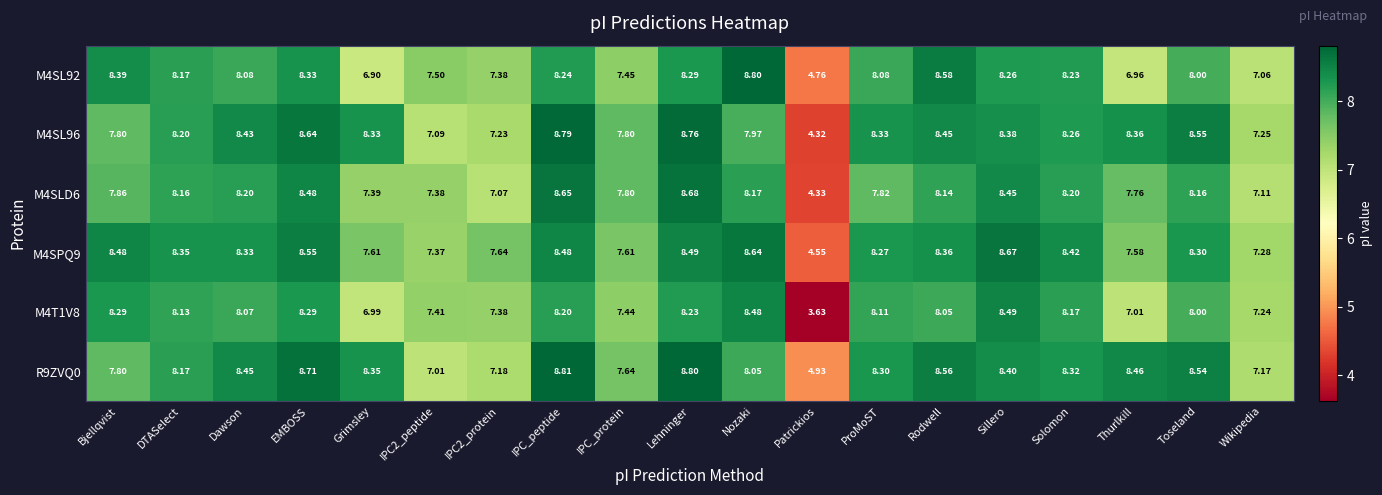

At which category is the sum across all series the highest?

Lehninger